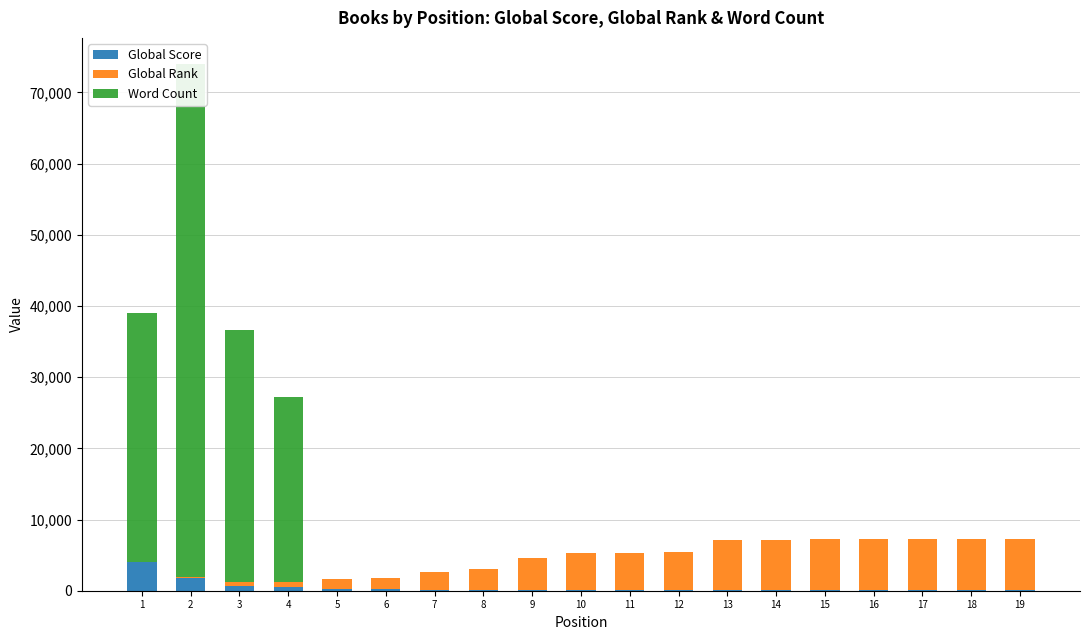

Which has a higher value, 3 or 15?

3